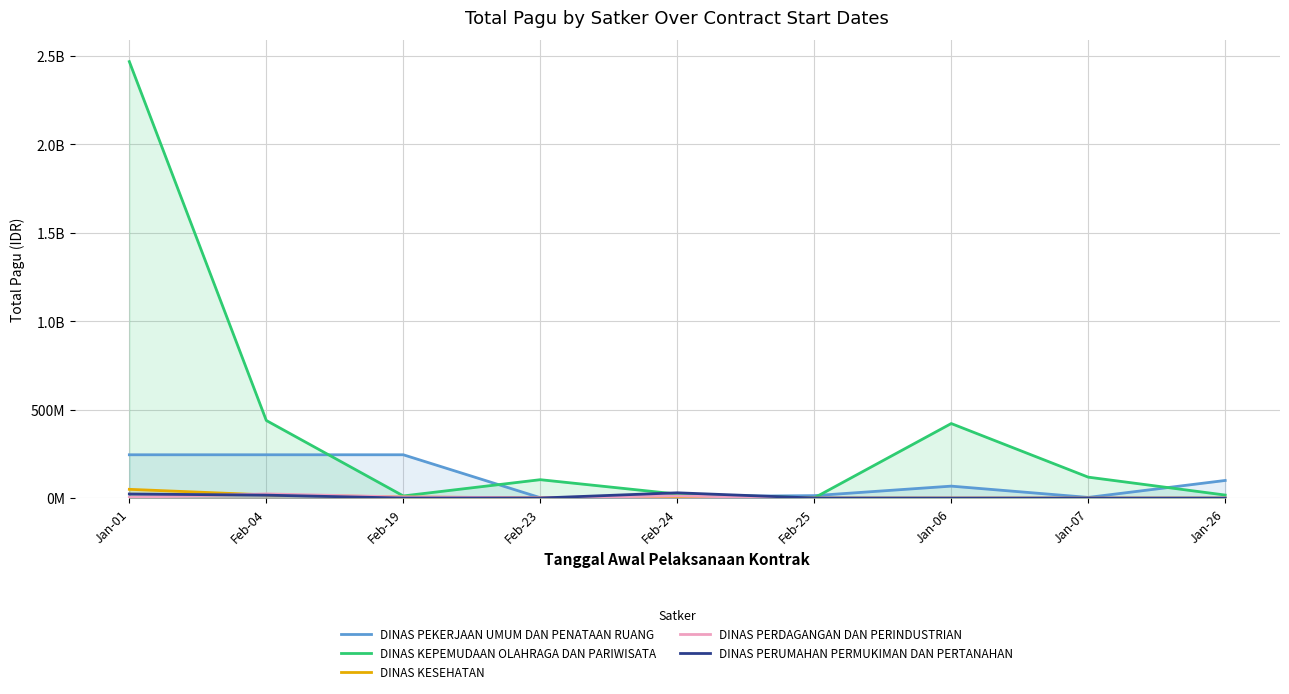

Does the chart display data point markers on the line(s)?

No